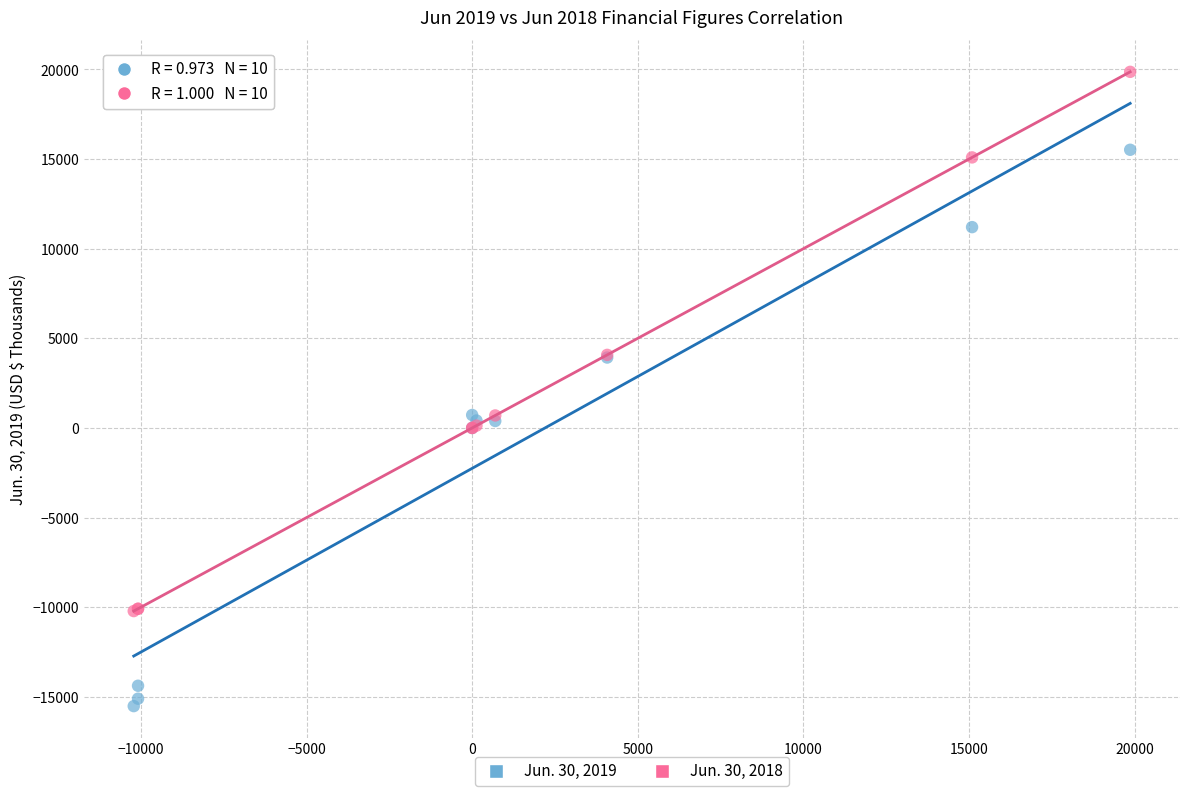

What is the X range (max minus min) for the scatter plot?

30088.0